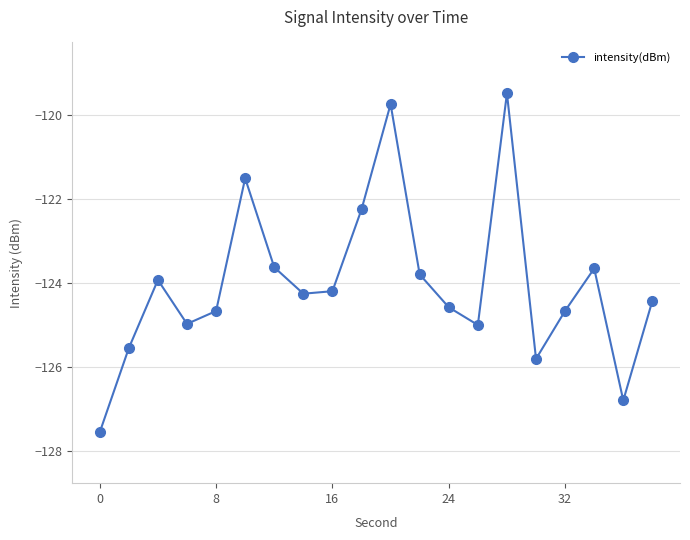

What is the value of the 10th point from the left?

-122.3